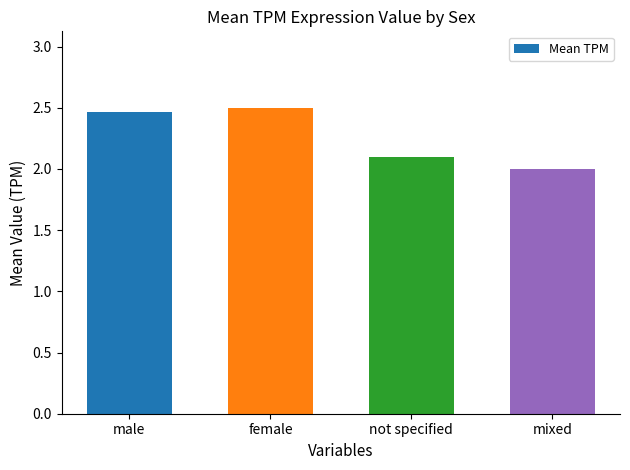

What is the ratio of the value at female to the value at male?

1.0